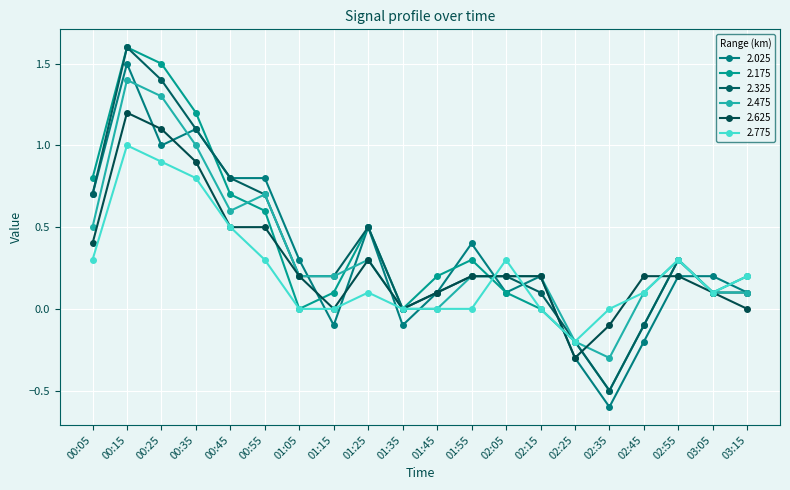

The value of 2.175 at 00:55 is 0.6. True or false?

True